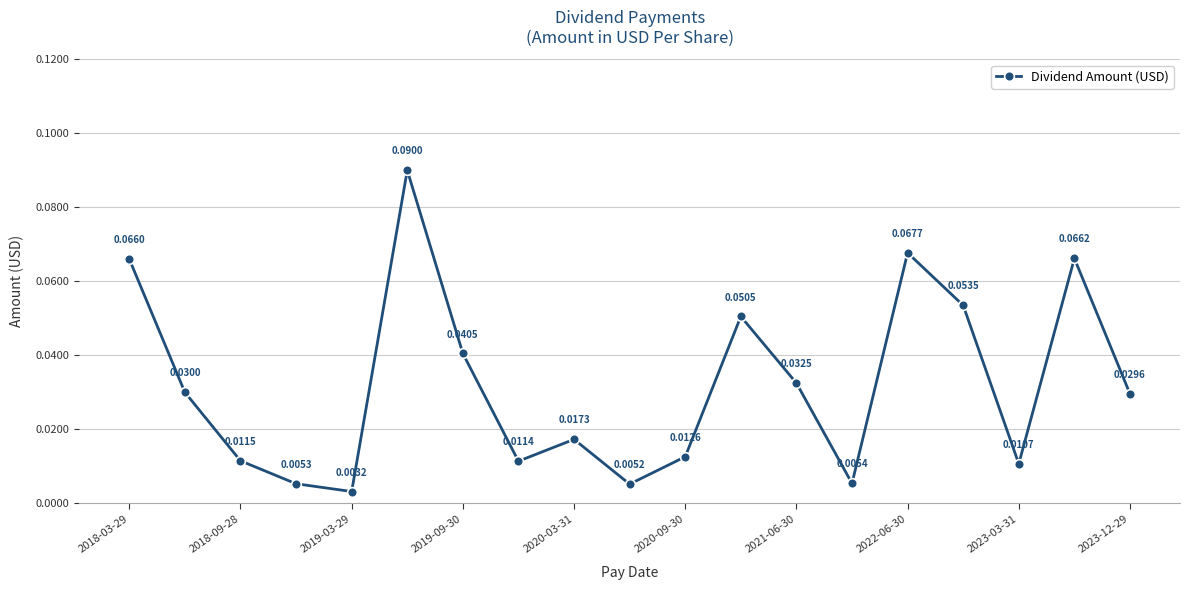

How many interior local peaks (higher than both neighbors) does the data have?

5